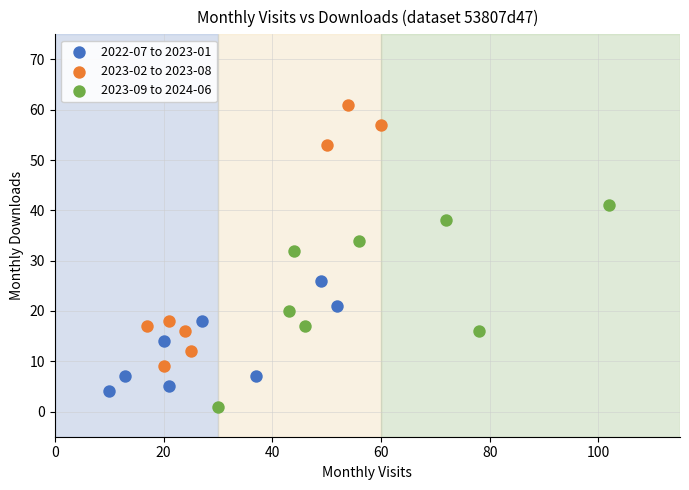

Which series contains the lowest Y value?

2023-09 to 2024-06